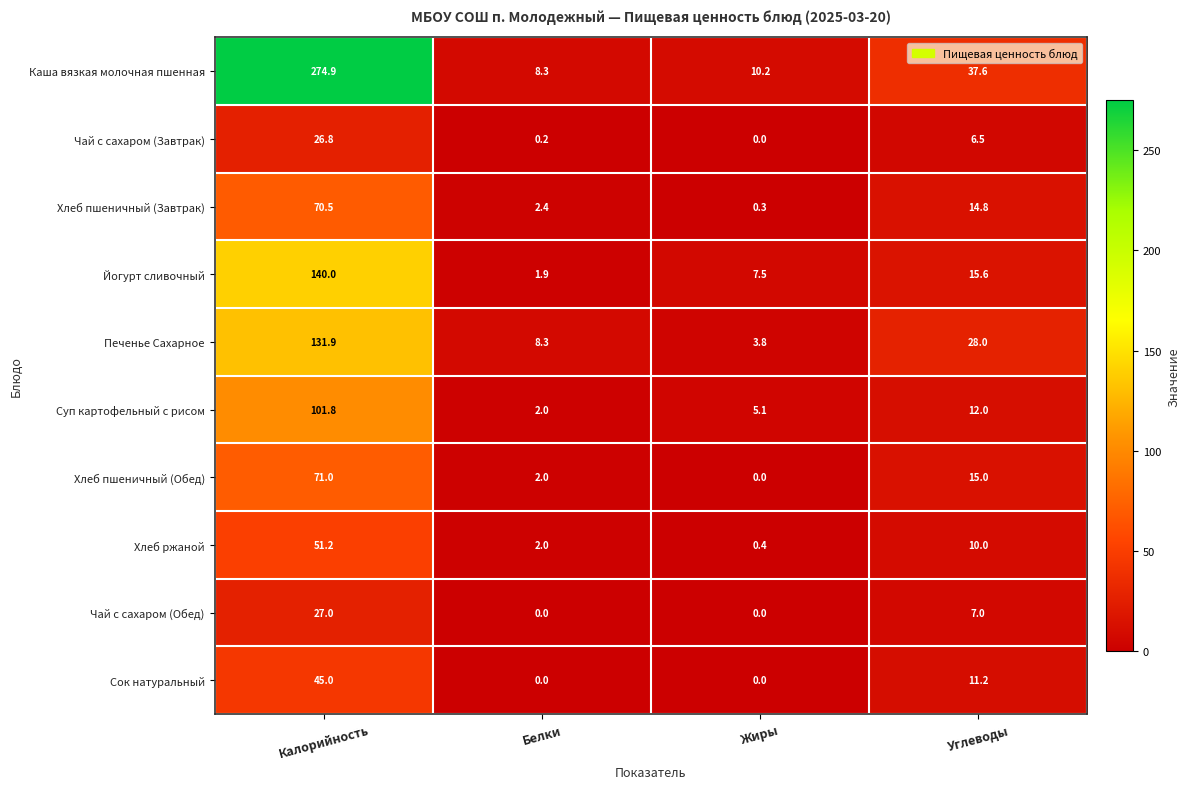

Read the Каша вязкая молочная пшенная value at Калорийность.

274.9